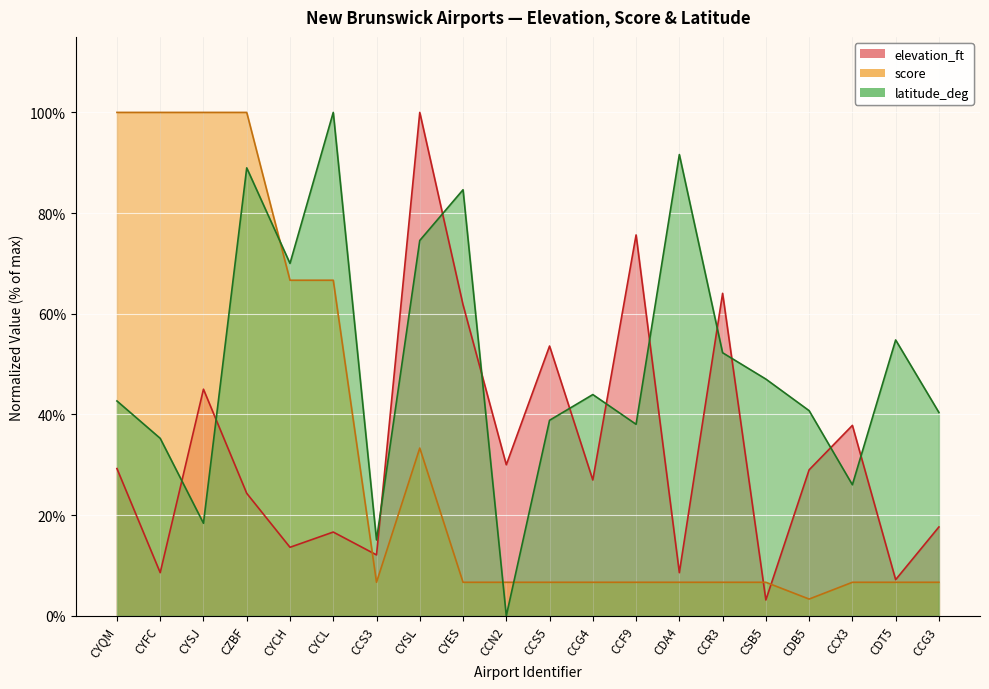

Between which two adjacent categories do score and elevation_ft first intersect?

CYCL and CCS3